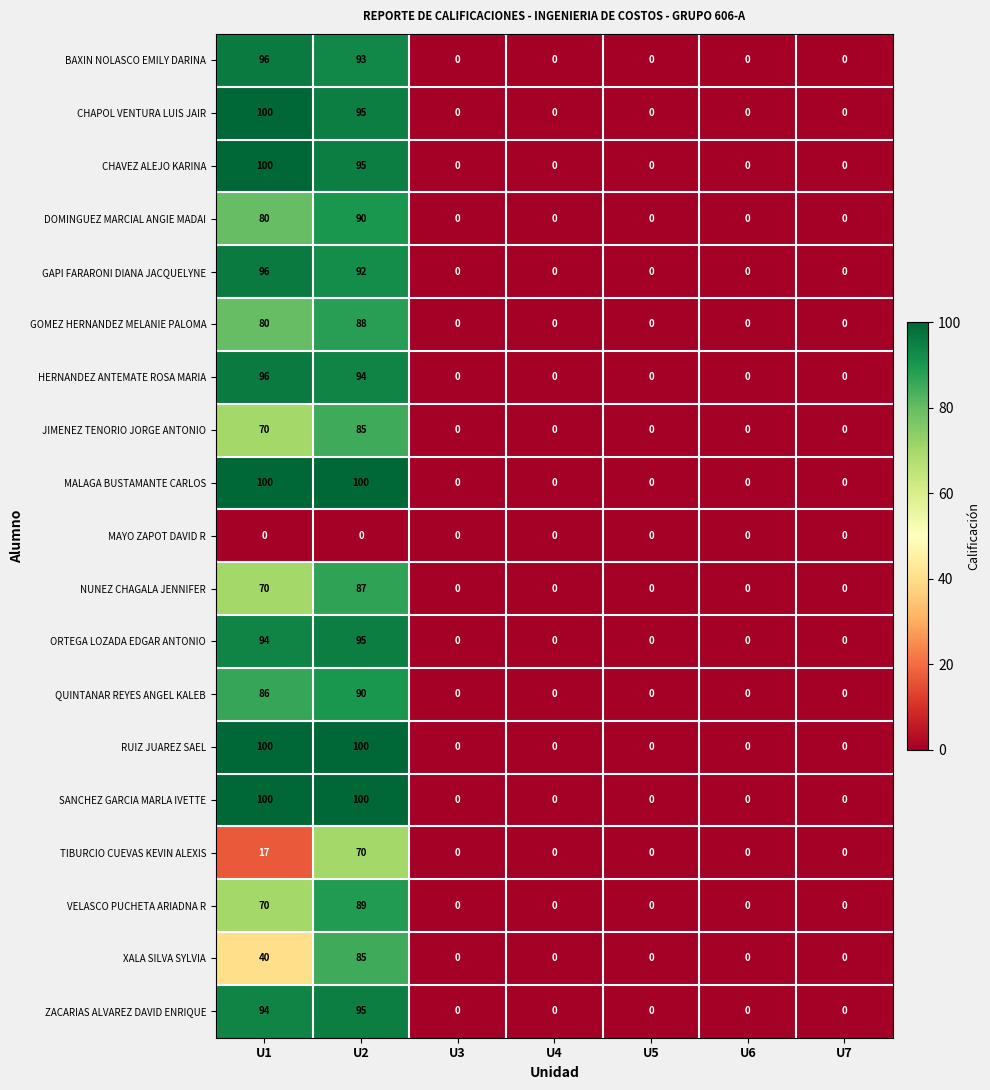

What is the greatest value displayed?

100